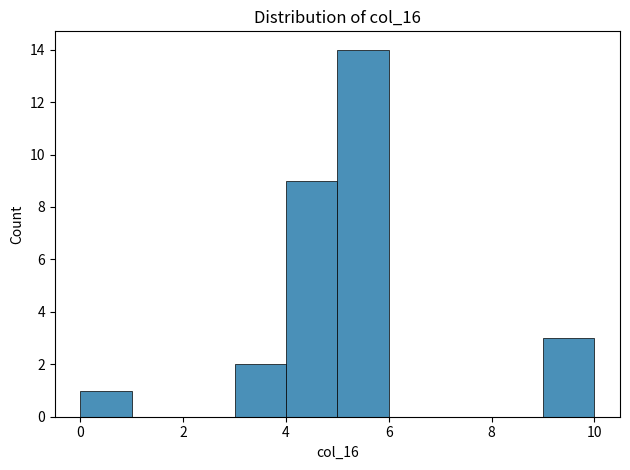

Reading left to right, list every bar in this chart as the range it spans on the x-axis followed by its height. The values are not printed on the chart, so give them approximately, as read against the axis.

0 to 1: 1
1 to 2: 0
2 to 3: 0
3 to 4: 2
4 to 5: 9
5 to 6: 14
6 to 7: 0
7 to 8: 0
8 to 9: 0
9 to 10: 3